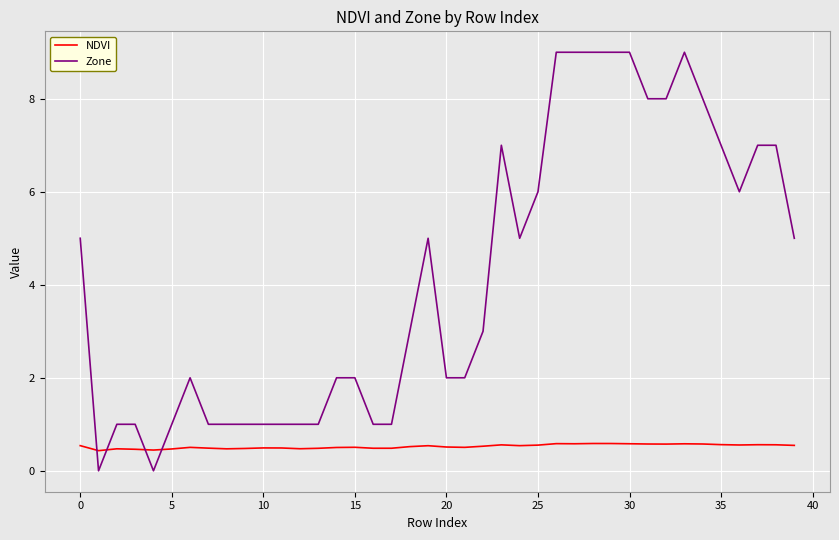

What is the difference between the maximum and minimum values in the Zone series?

9.0